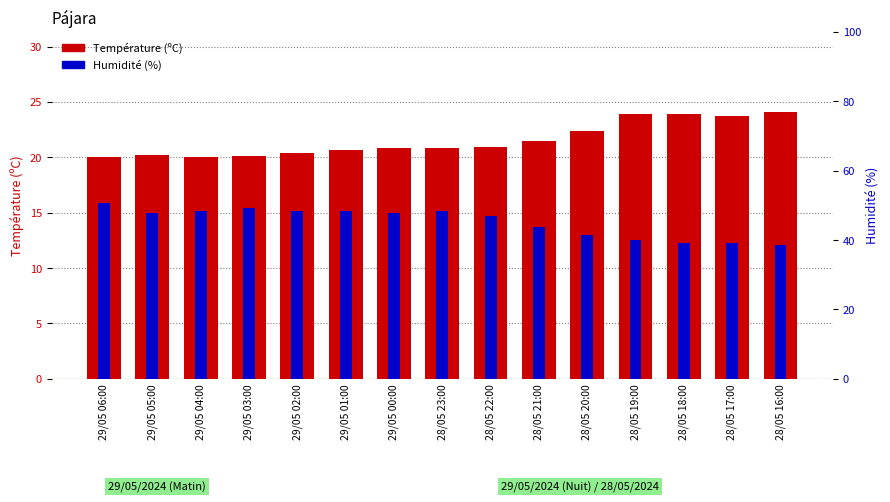

Reading left to right, what are all the values shown in this chart?

Température (ºC): 20.0	20.2	20.0	20.1	20.4	20.7	20.8	20.8	20.9	21.5	22.4	23.9	23.9	23.7	24.1
Humidité (%): 15.9	14.9	15.2	15.4	15.2	15.2	14.9	15.2	14.7	13.7	13.0	12.5	12.3	12.3	12.1